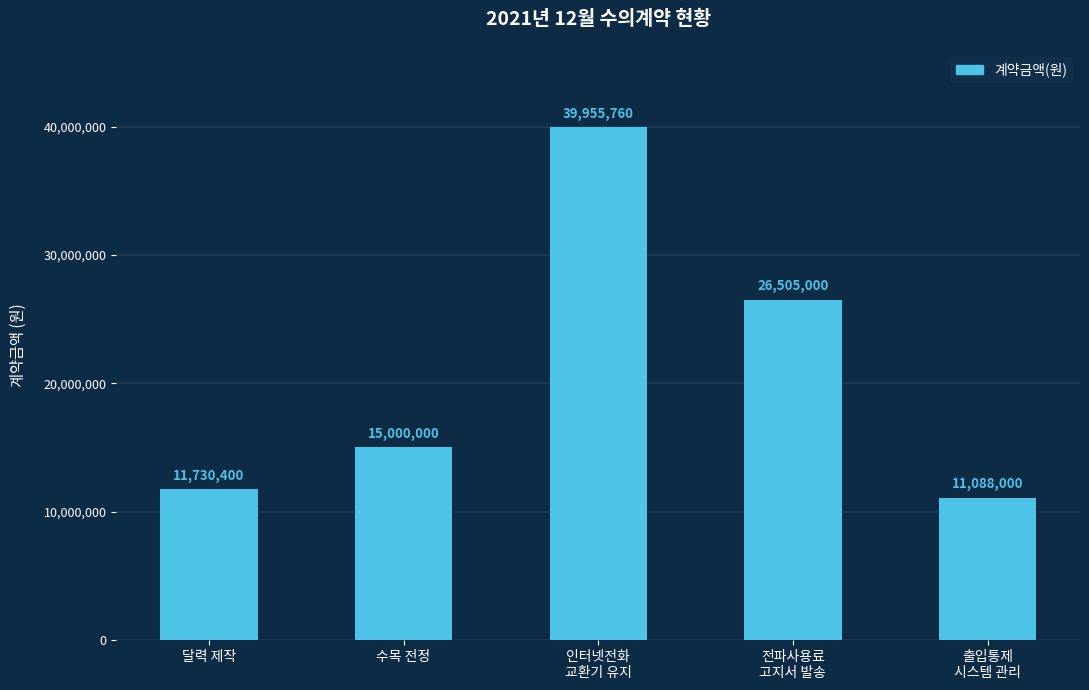

Count the number of categories in the chart.

5